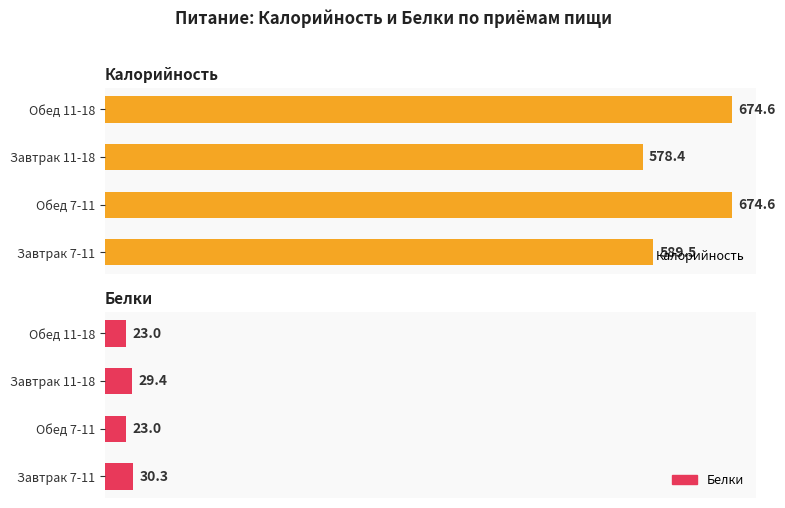

The Белки series shows 33.9 at 3. True or false?

False